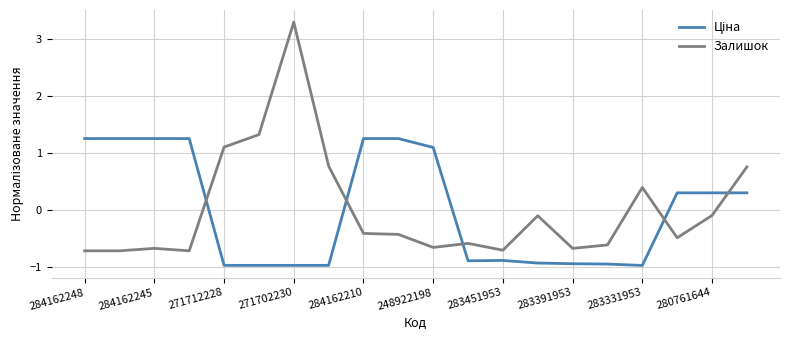

Which series has the widest spread of values?

Залишок